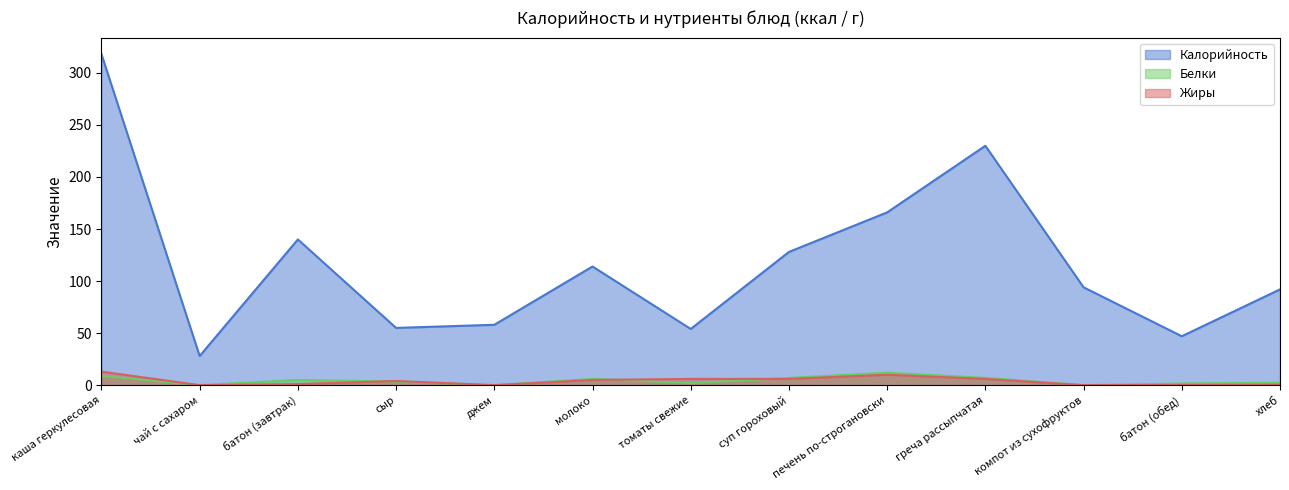

True or false: Калорийность and Белки cross at least once.

False